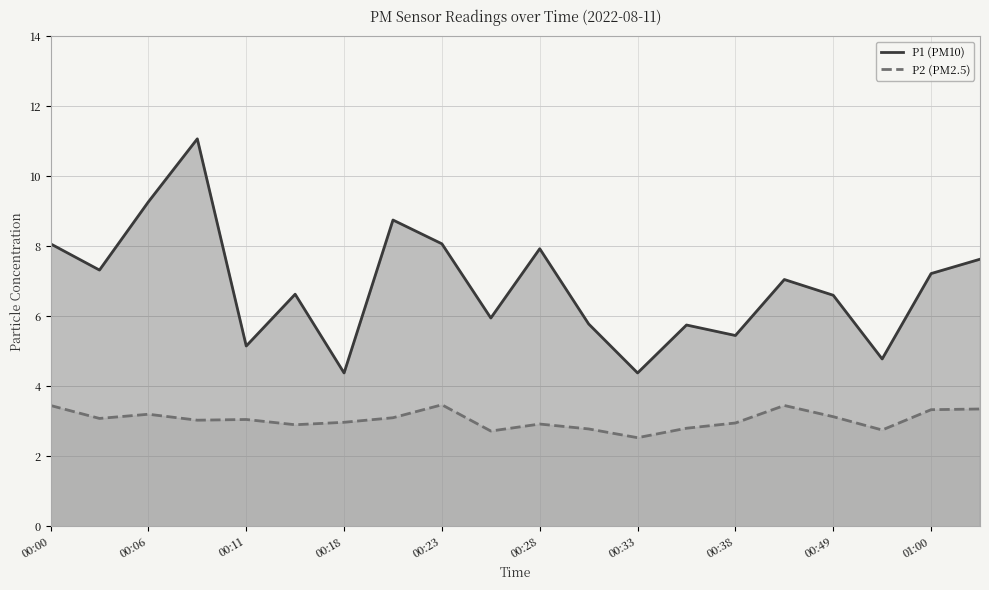

Between 00:18 and 01:00, which series saw the biggest shift?

P1 (PM10)